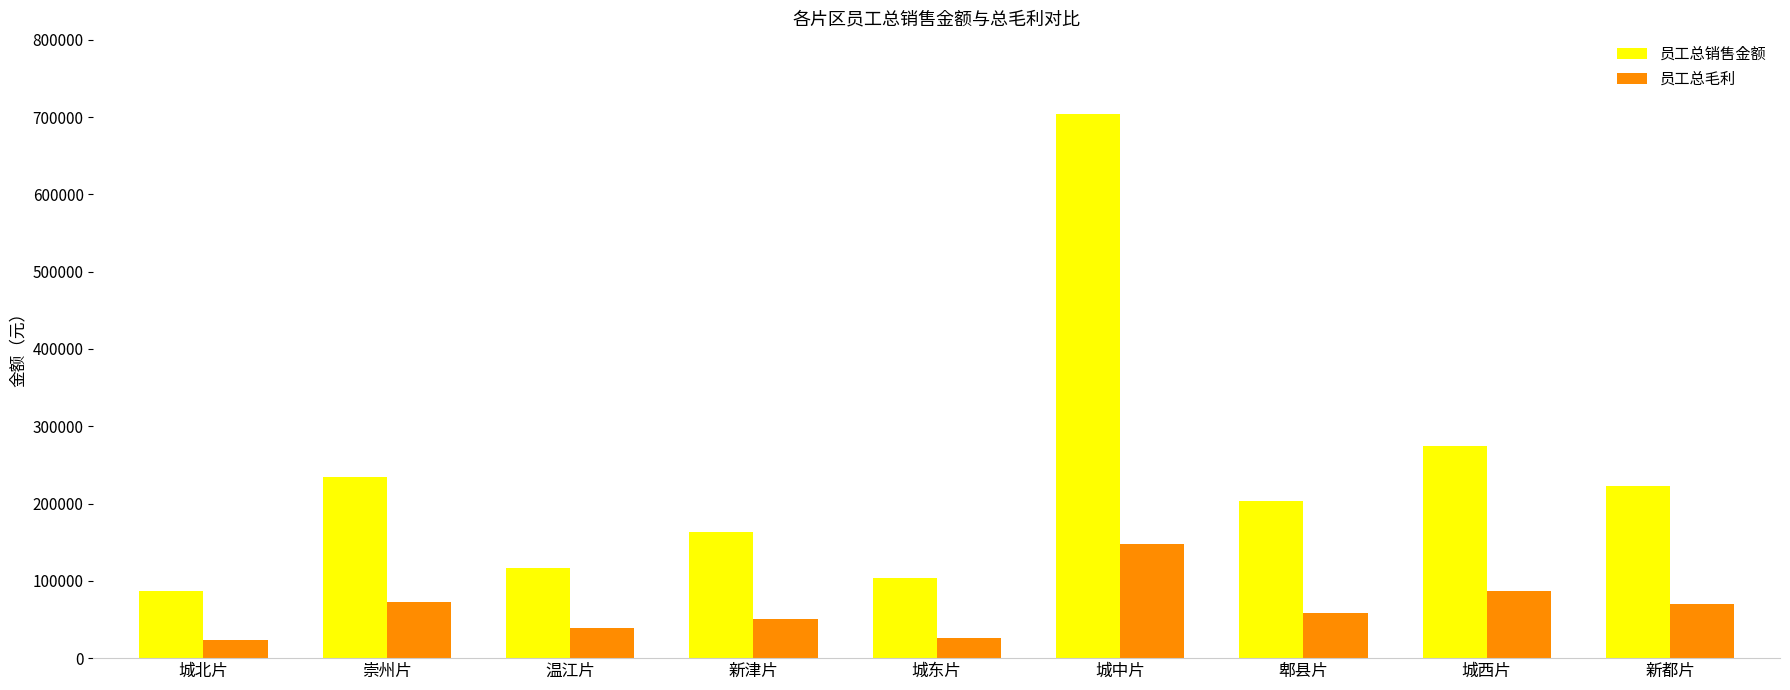

At how many categories does at least one series exceed 549827?

1